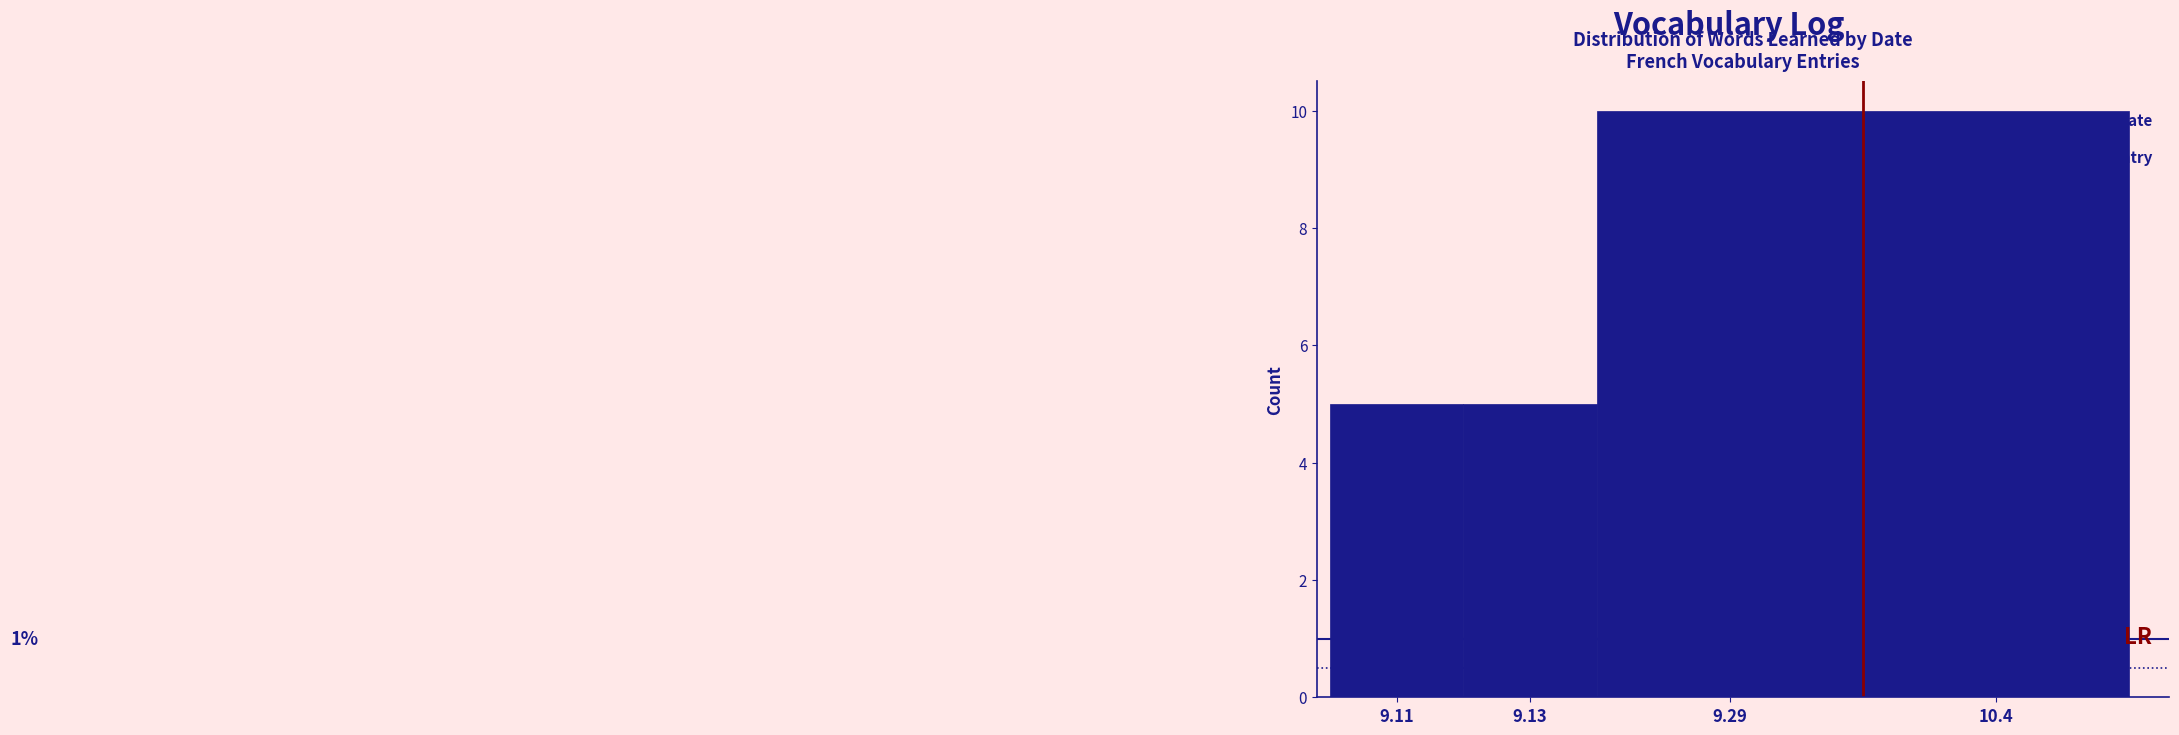

Reading left to right, list all the values displayed in this chart.

9.11=5	9.13=5	9.29=10	10.4=10